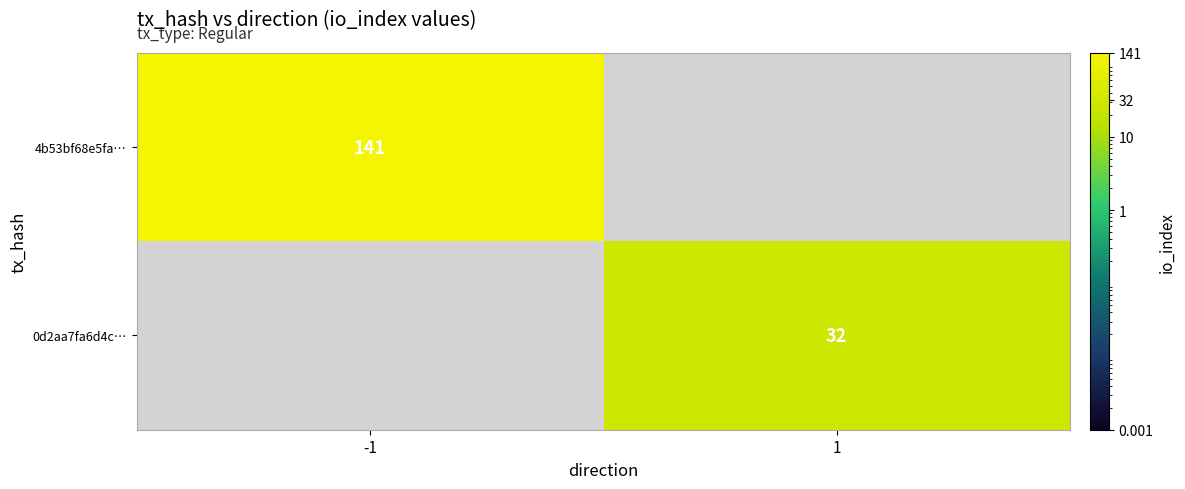

How many data points does each series have?

2